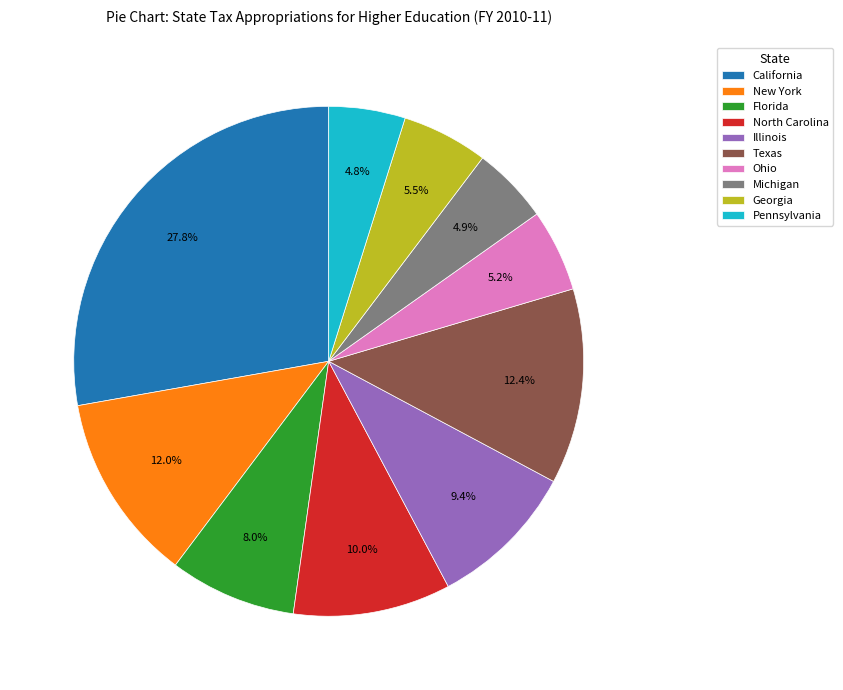

Which slice is the largest?

California